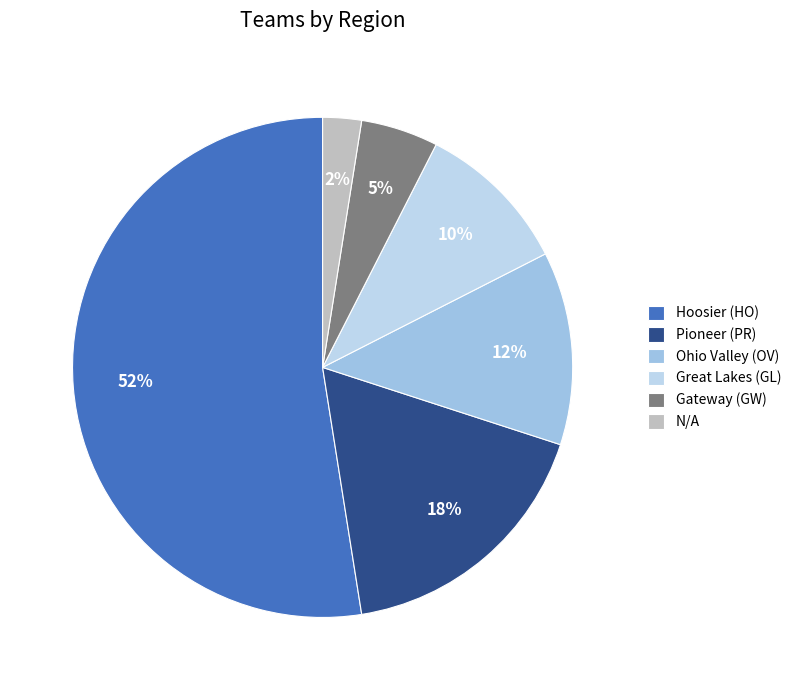

What percentage is the N/A slice, to the nearest percent?

2%